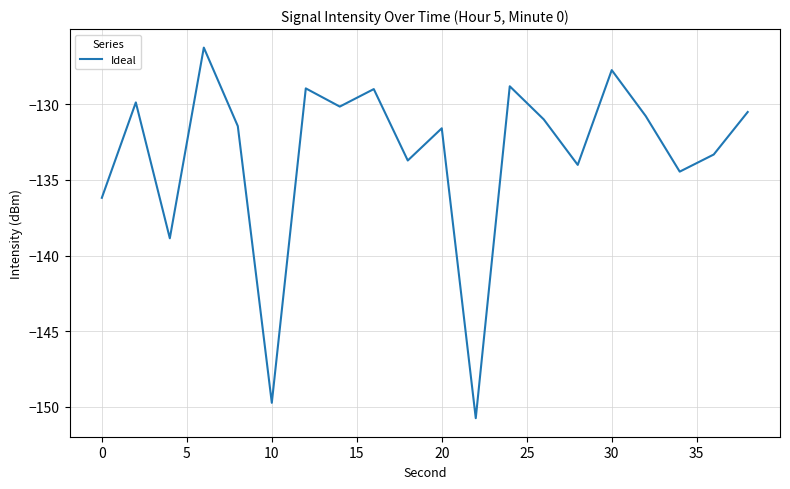

How many values are below -130?

14